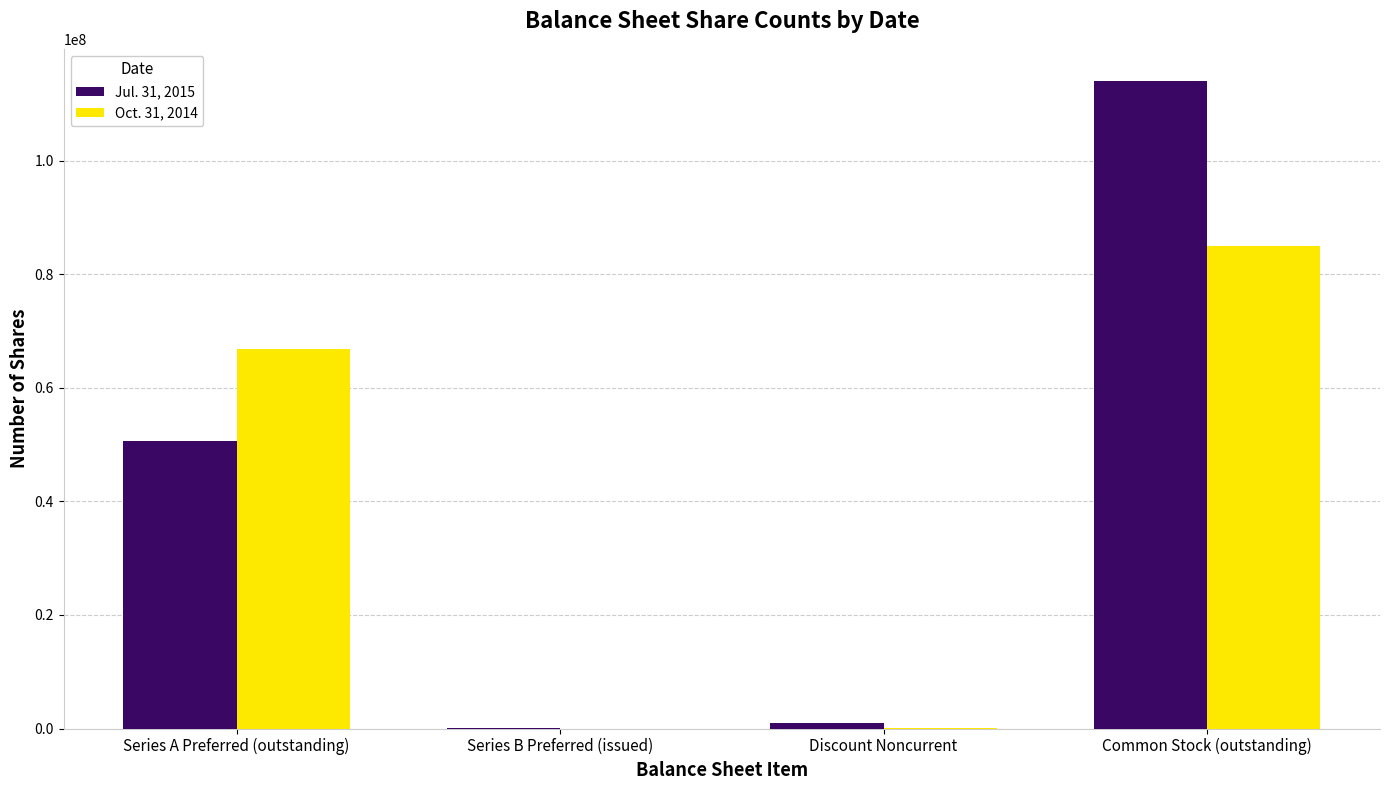

What is the average value of the Jul. 31, 2015 series?

41381650